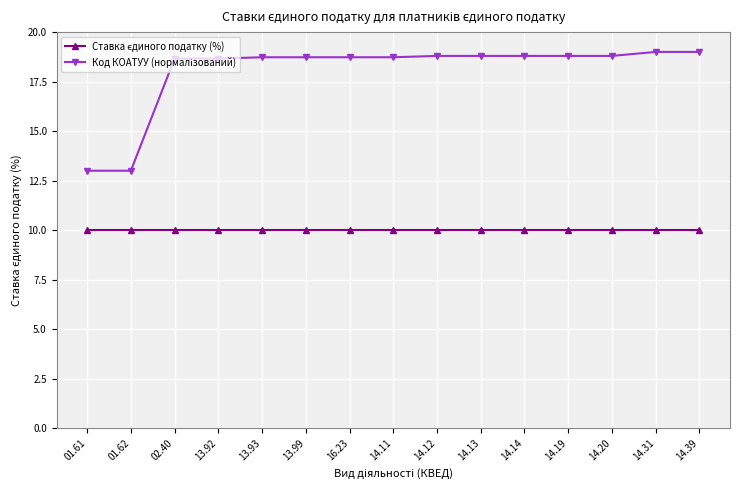

What is the spread (max minus min) of values at 14.14?

8.8